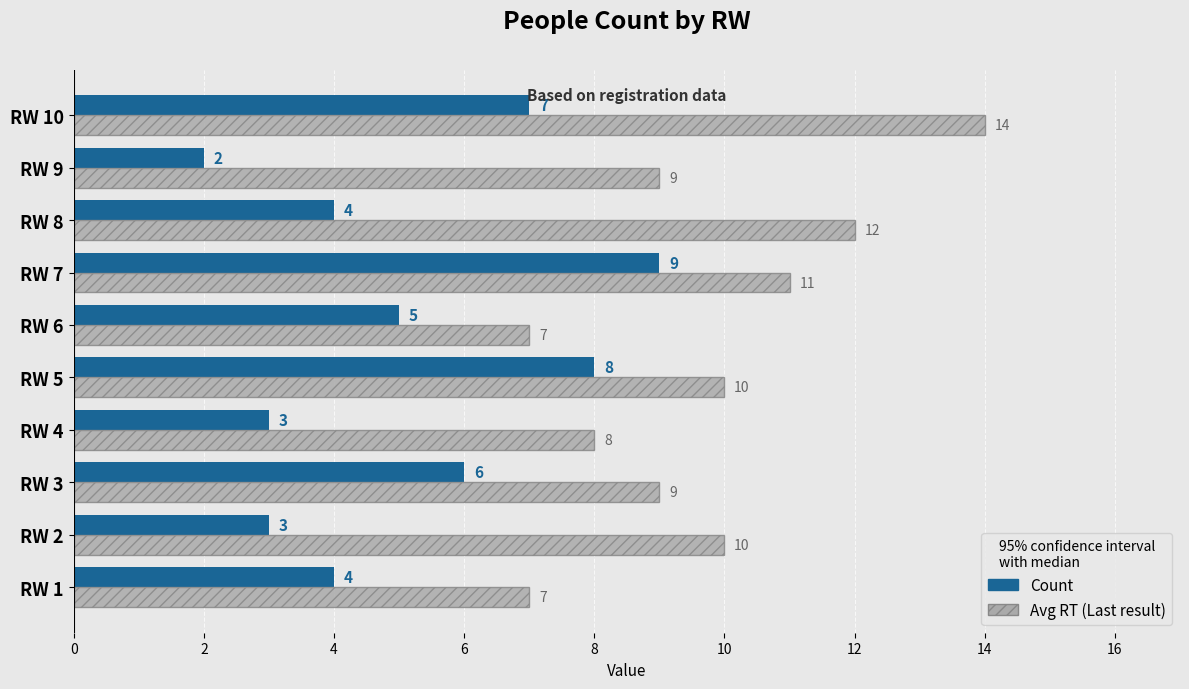

What is the difference between the highest and lowest values at RW 1?

3